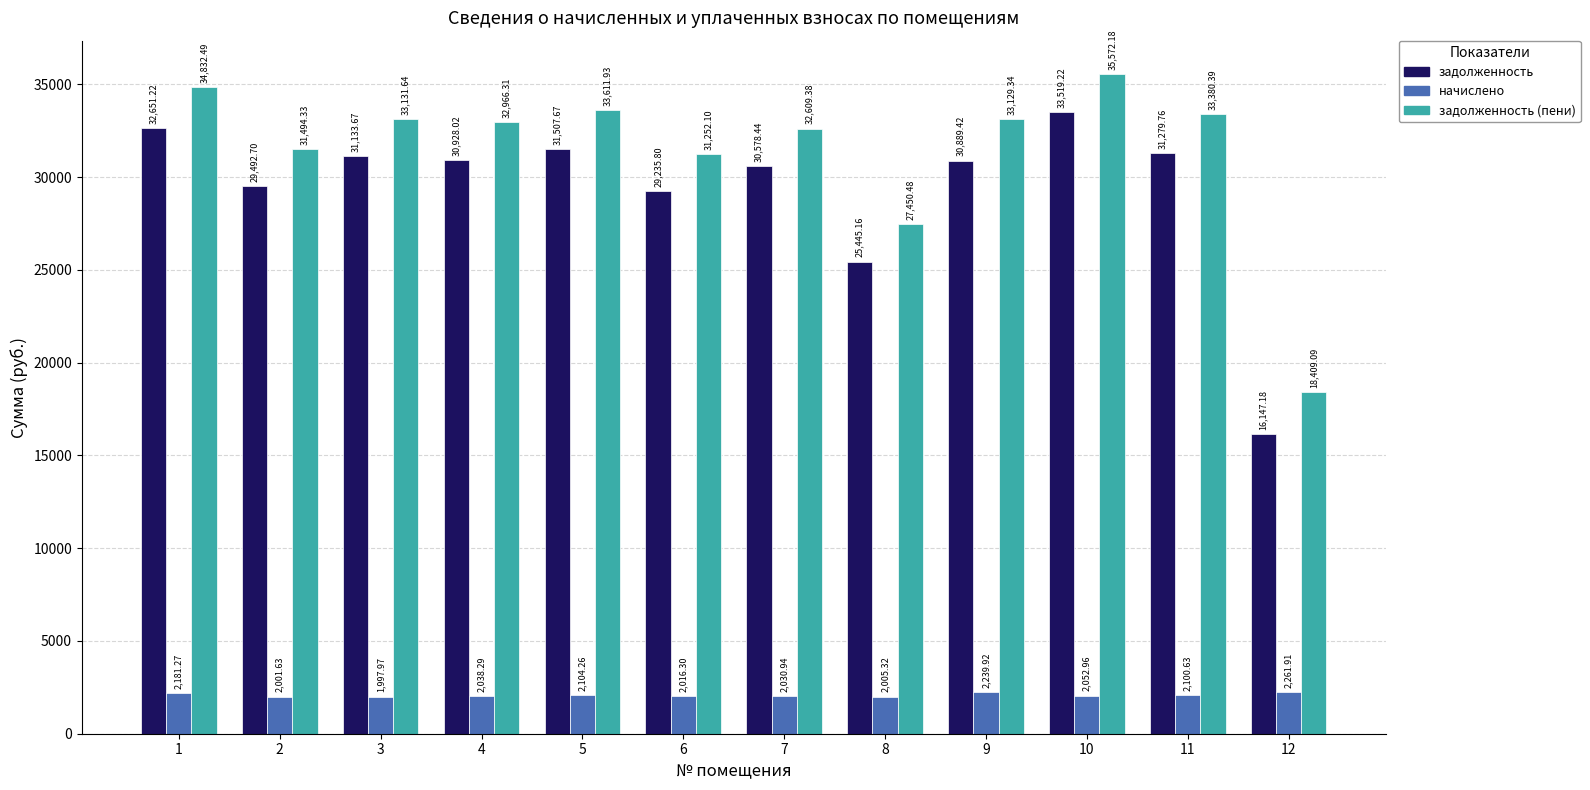

List the labels in order of задолженность value, smallest first.

12, 8, 6, 2, 7, 9, 4, 3, 11, 5, 1, 10